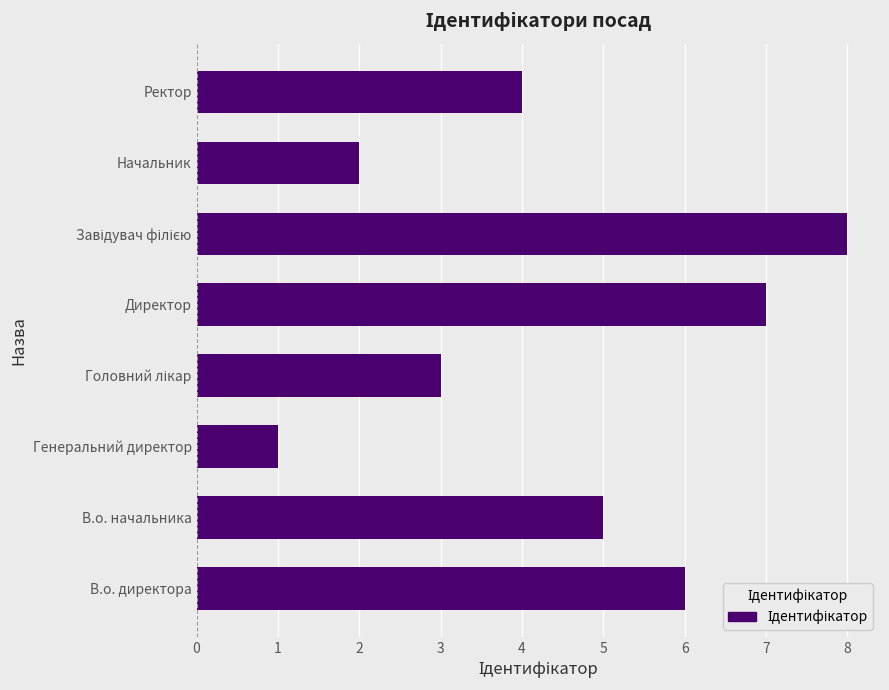

Read the value at Директор.

7